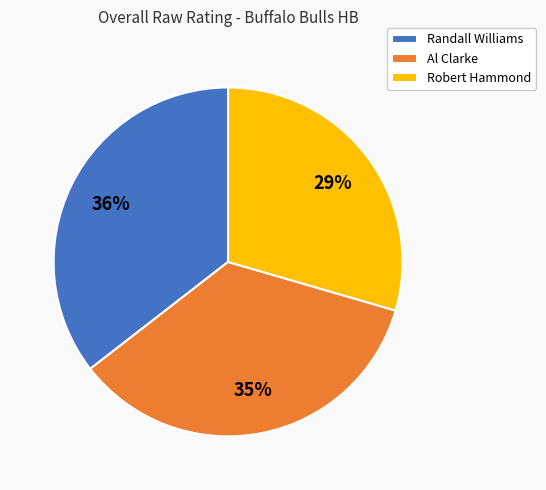

Count the number of slices in the pie.

3